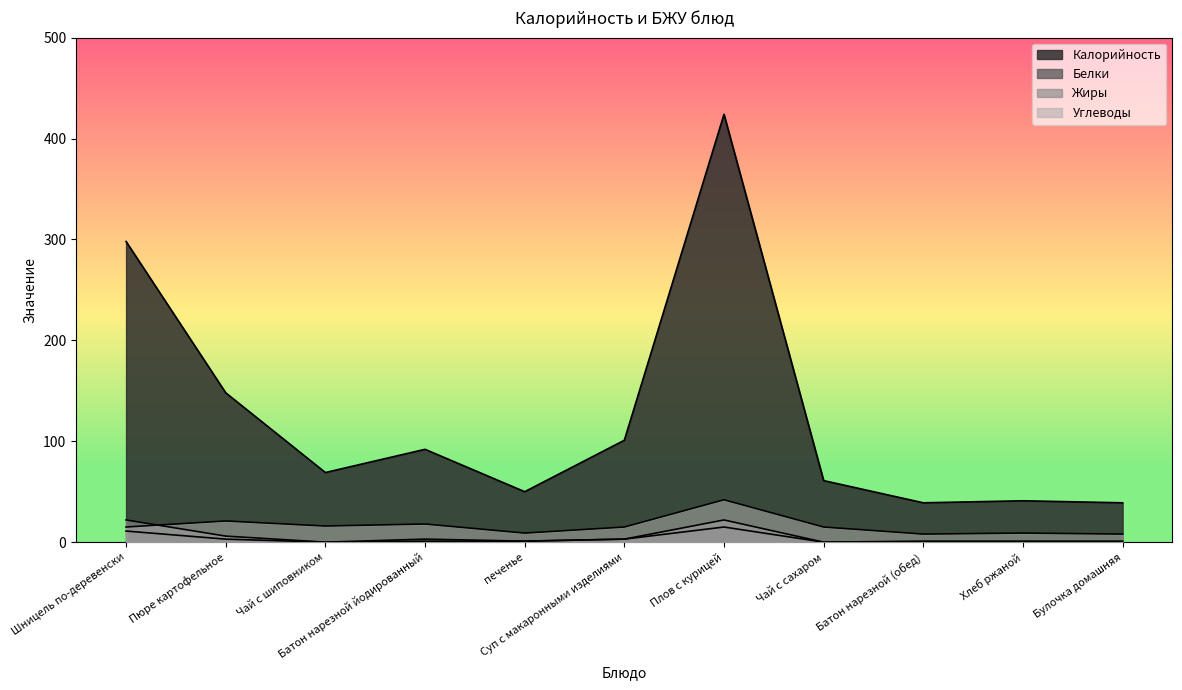

What is the difference between the second highest and minimum values in the Белки series?

11